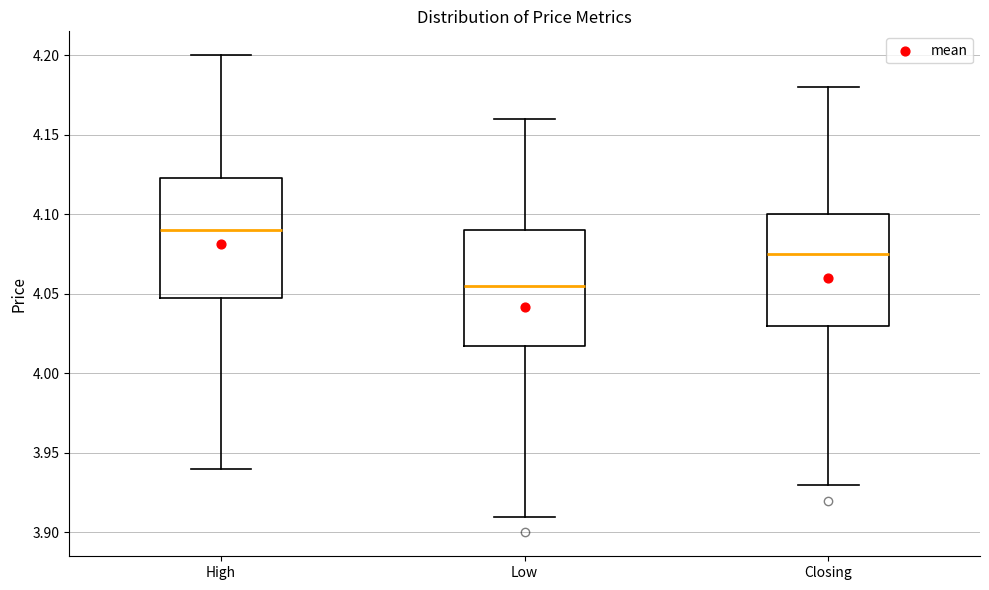

Reading left to right, transcribe this box plot: for each box, give where its median line is, the range the box spans, and where its two whiskers end, as read against the y-axis. The values are not printed on the chart, so give them approximately, as read against the axis.

High: median 4.090, box 4.050 to 4.125, whiskers 3.940 to 4.200
Low: median 4.055, box 4.020 to 4.090, whiskers 3.910 to 4.160
Closing: median 4.075, box 4.030 to 4.100, whiskers 3.930 to 4.180